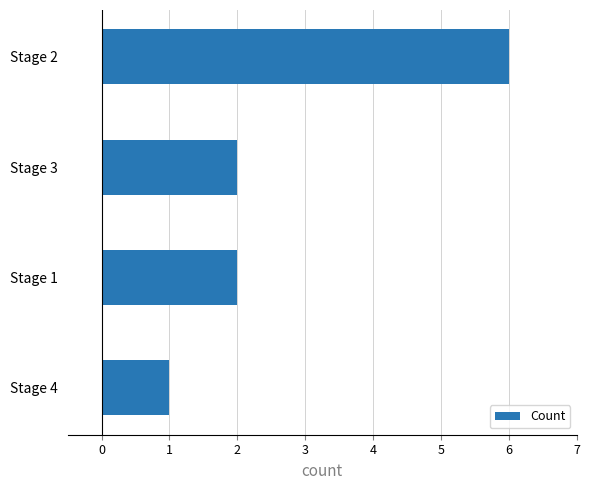

What is the difference between the maximum and minimum values?

5